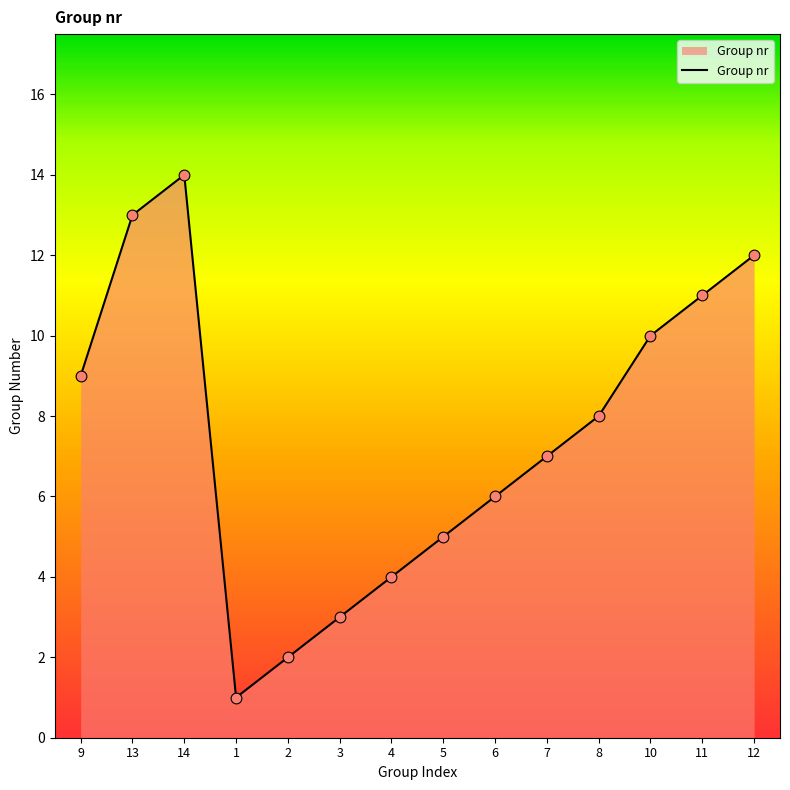

Approximately how many times larger is the value at 1 compared to 5?

0.2